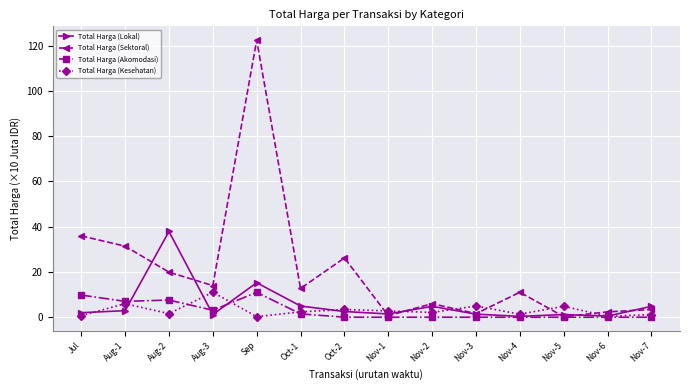

How many data points in Total Harga (Sektoral) are less than 12?

7